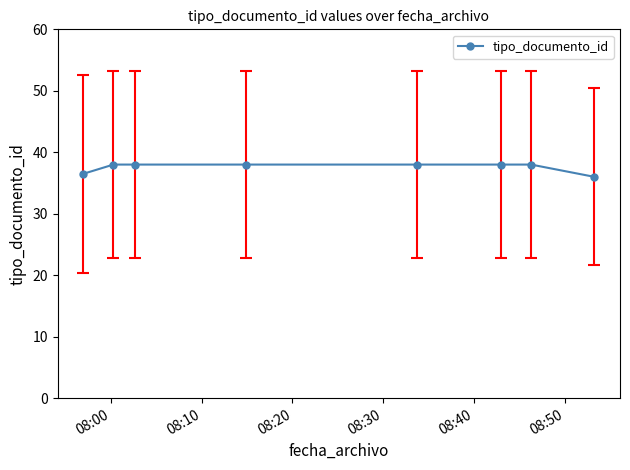

What is the smallest value displayed?

36.0